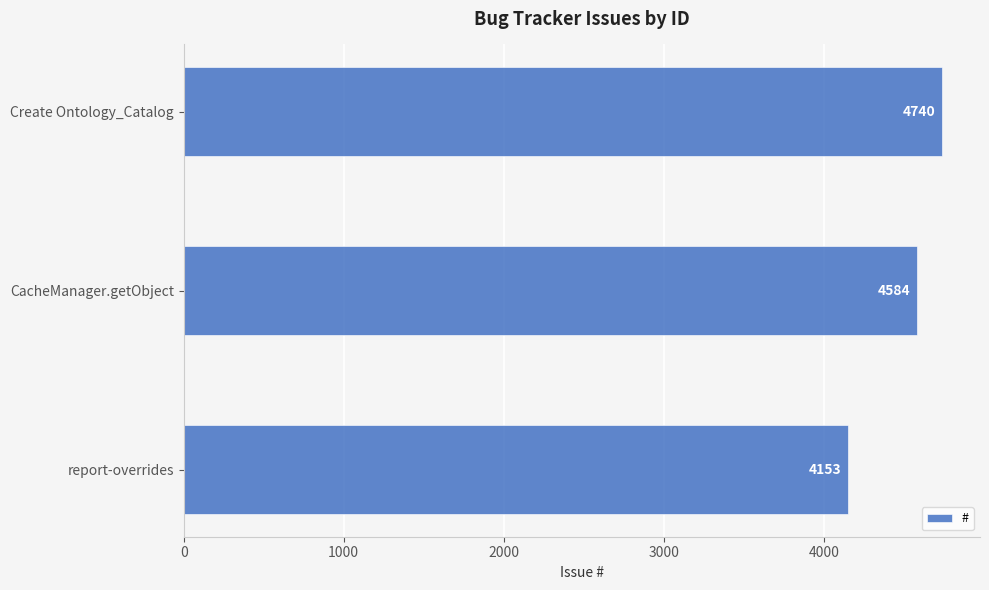

What value does the data have at CacheManager.getObject?

4584